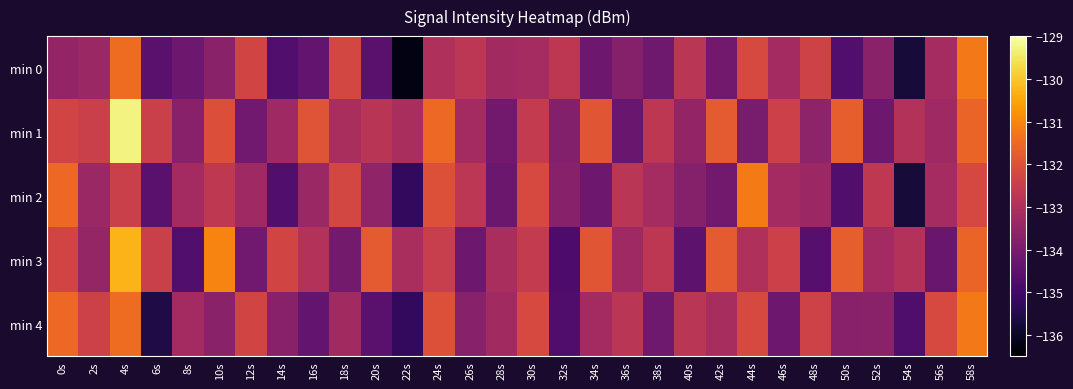

How many series are shown in this chart?

5